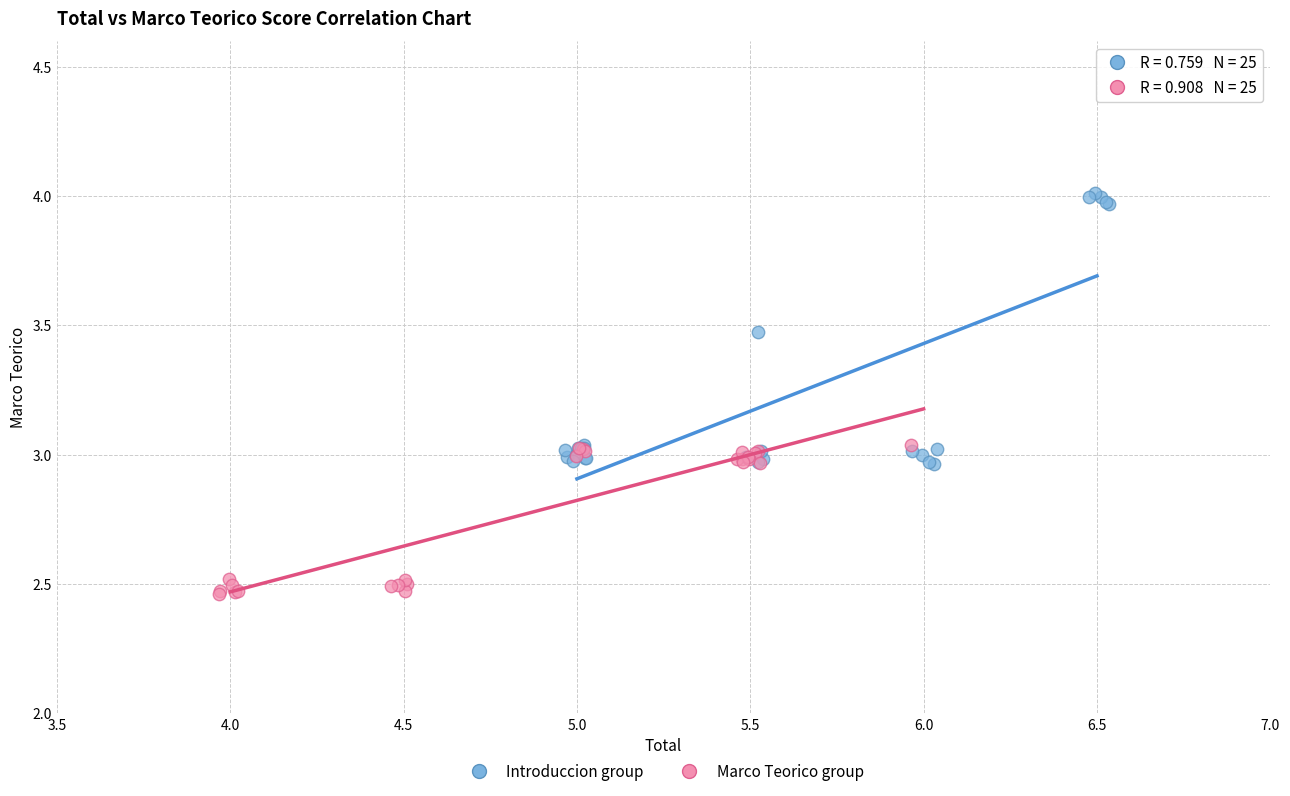

Which series has the widest spread of Y values?

Introduccion group